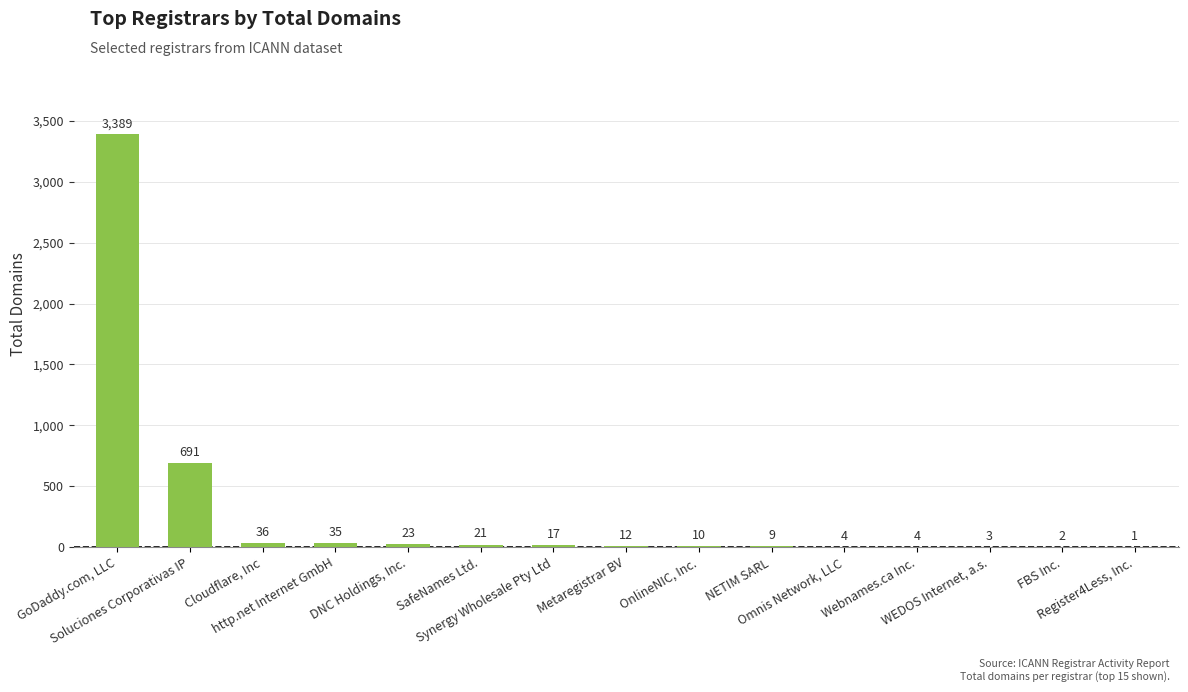

What is the greatest value displayed?

3389